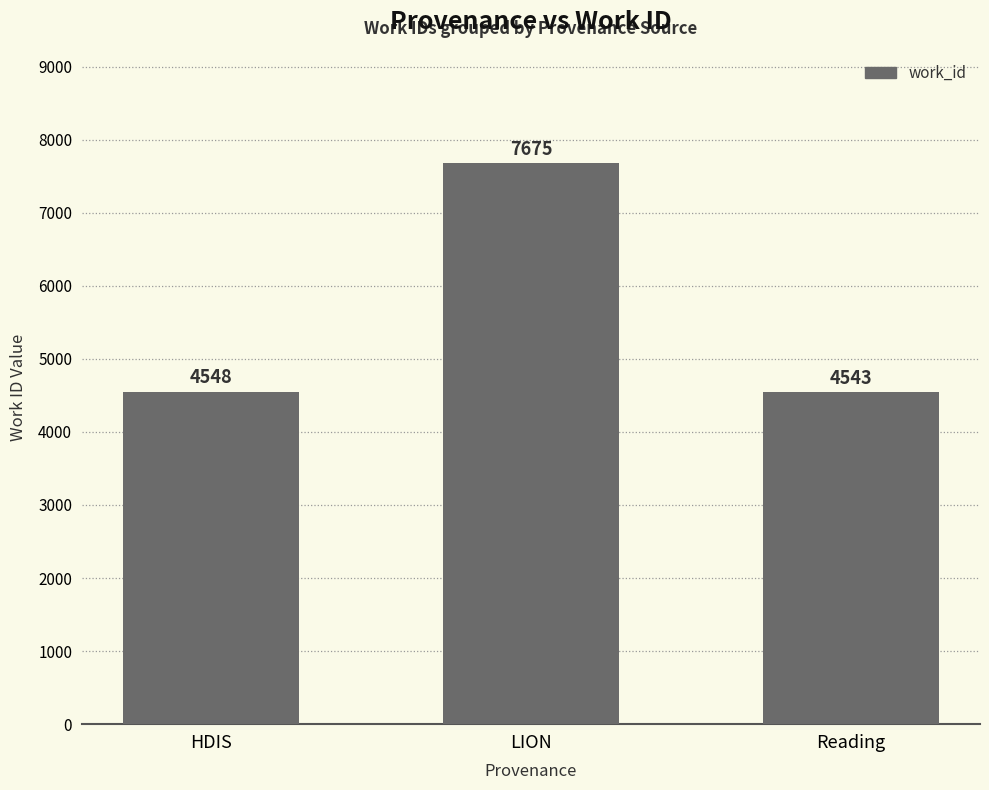

What is the change in value from HDIS to Reading?

-5